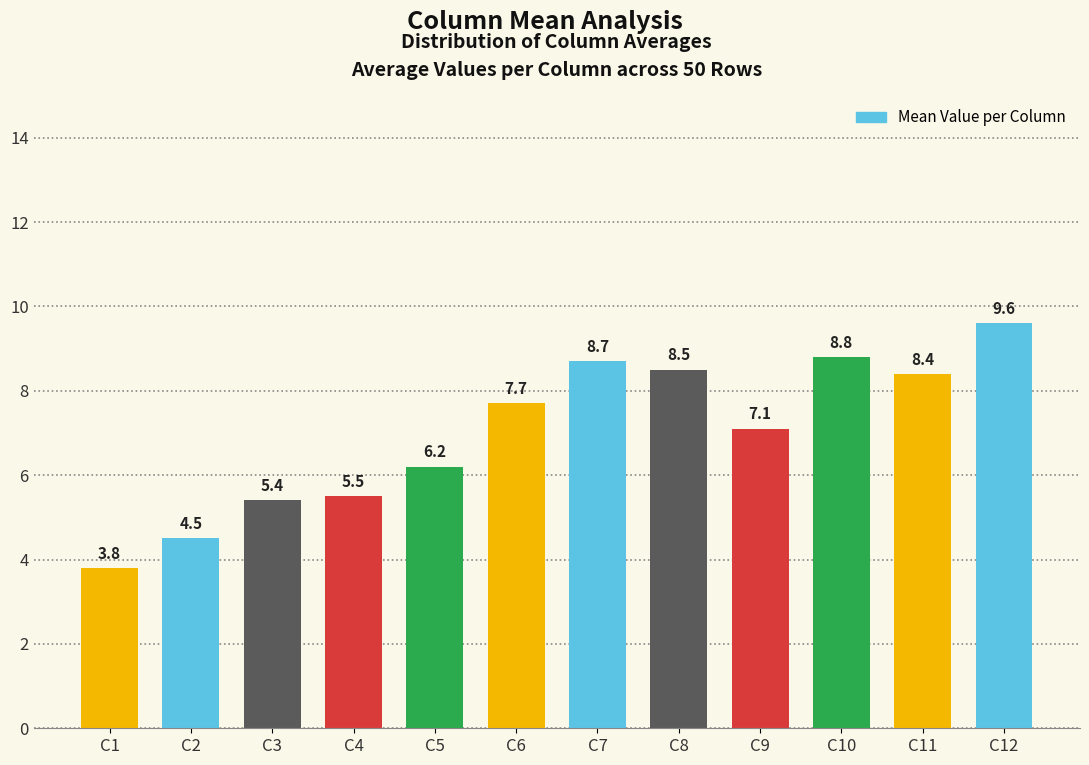

What is the value of the 11th bar from the left?

8.4